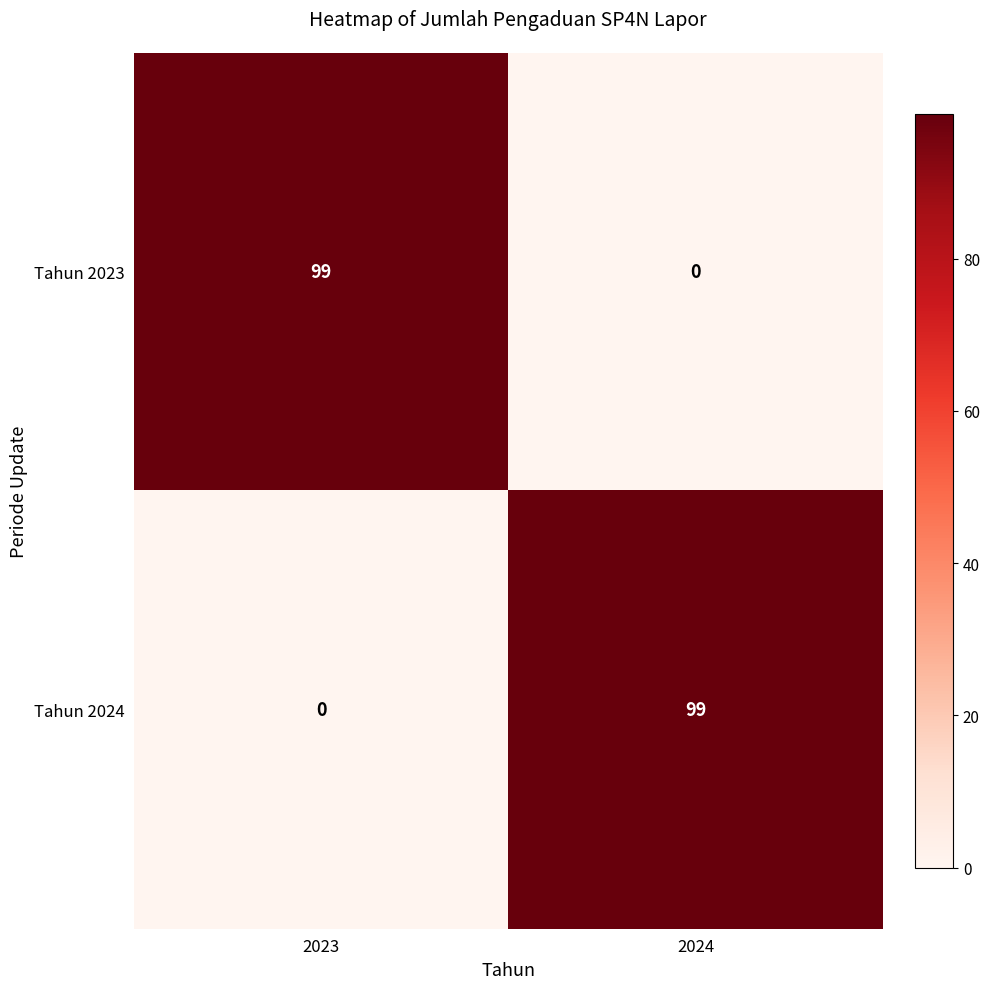

The value of Tahun 2023 at 2023 is 67. True or false?

False